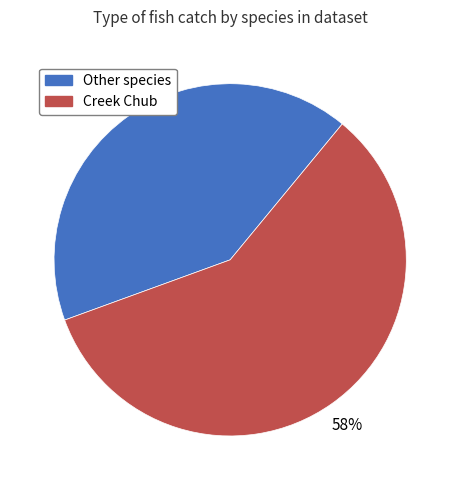

To the nearest percent, what percentage of the pie is Other species?

42%